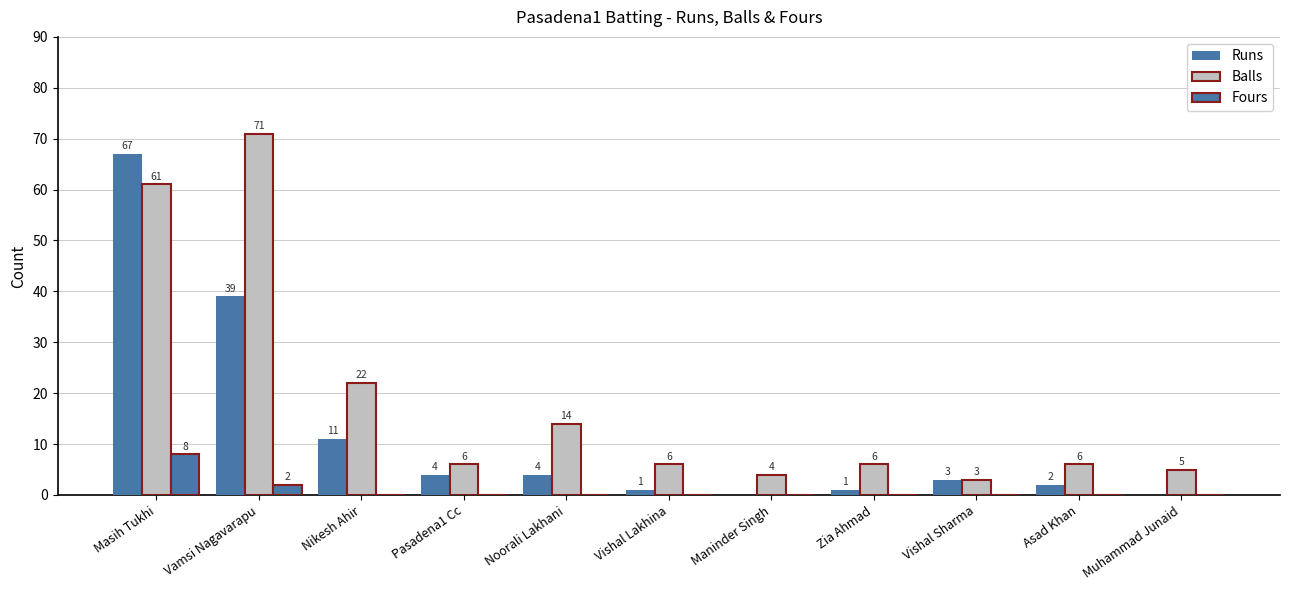

Between Noorali Lakhani and Pasadena1 Cc, which is larger?

Noorali Lakhani